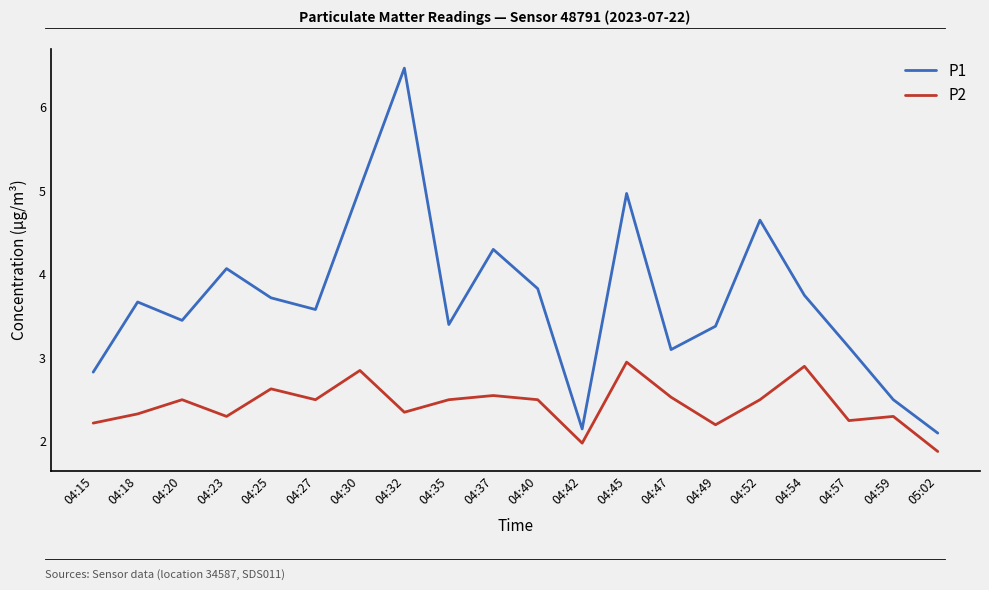

Which series has the largest total across all categories?

P1